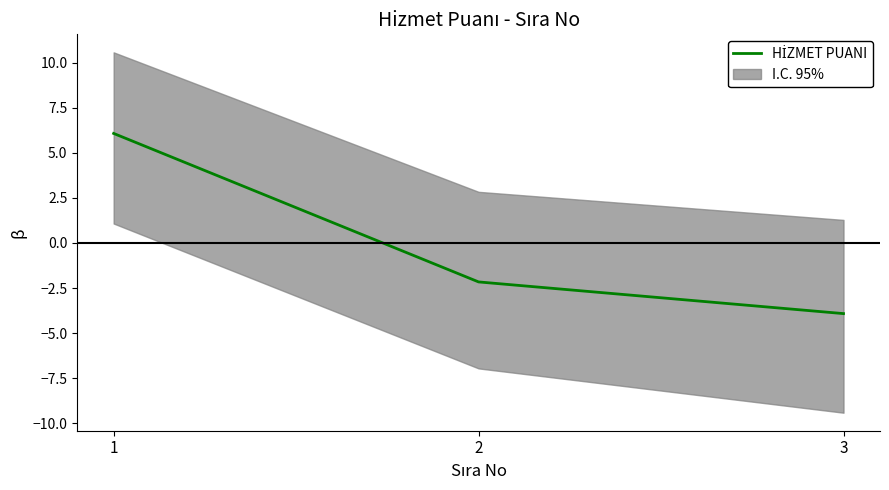

True or false: the data shows -2.3 at 3.

False